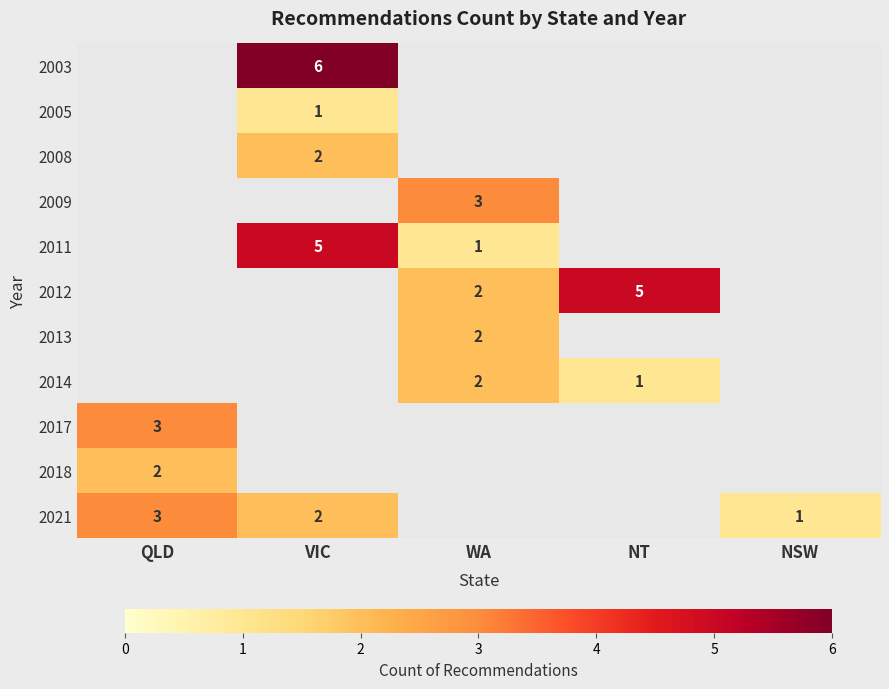

The 2003 series shows 6 at VIC. True or false?

True